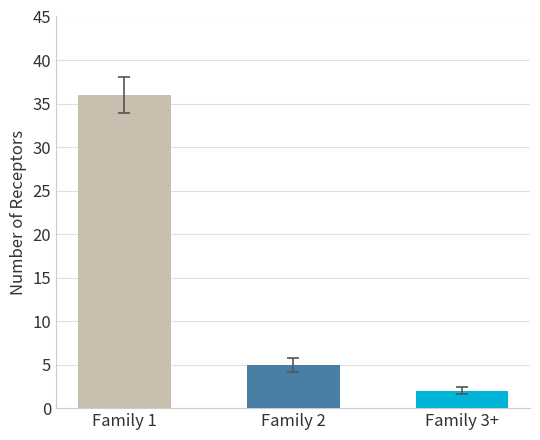

What is the label of the 3rd bar from the right?

Family 1